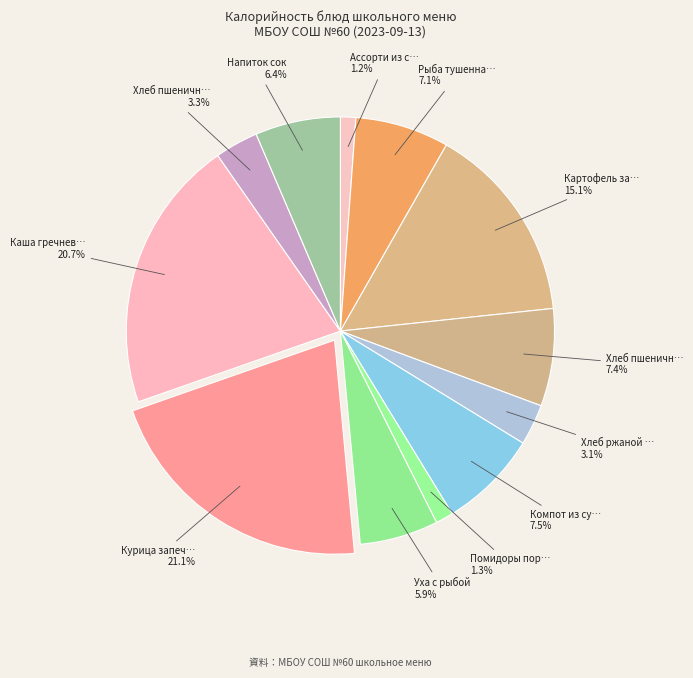

Which slice is the largest?

Курица запеченная